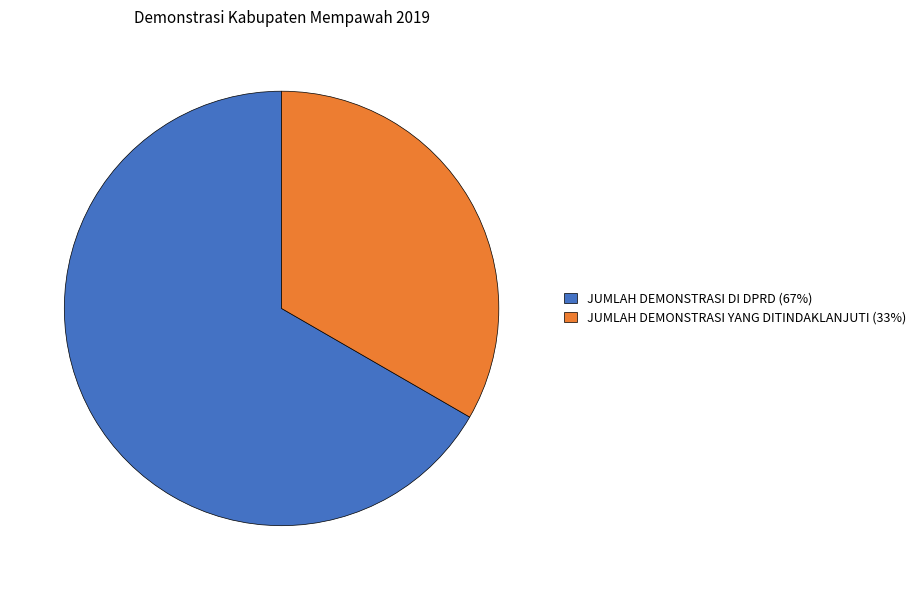

Is the sum of JUMLAH DEMONSTRASI DI DPRD (67%) and JUMLAH DEMONSTRASI YANG DITINDAKLANJUTI (33%) greater than half?

Yes